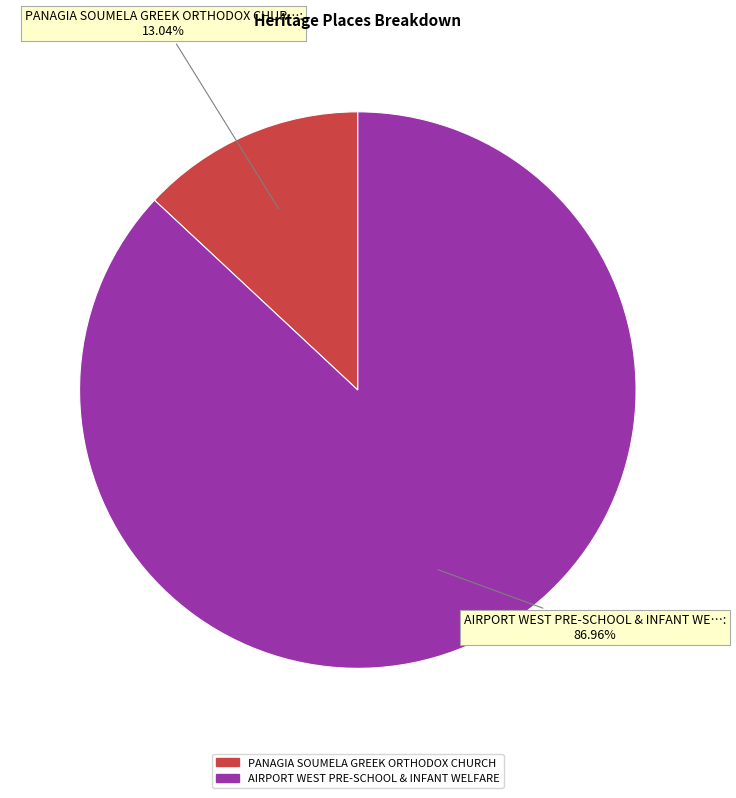

Is the sum of AIRPORT WEST PRE-SCHOOL & INFANT WELFARE and PANAGIA SOUMELA GREEK ORTHODOX CHURCH greater than half?

Yes